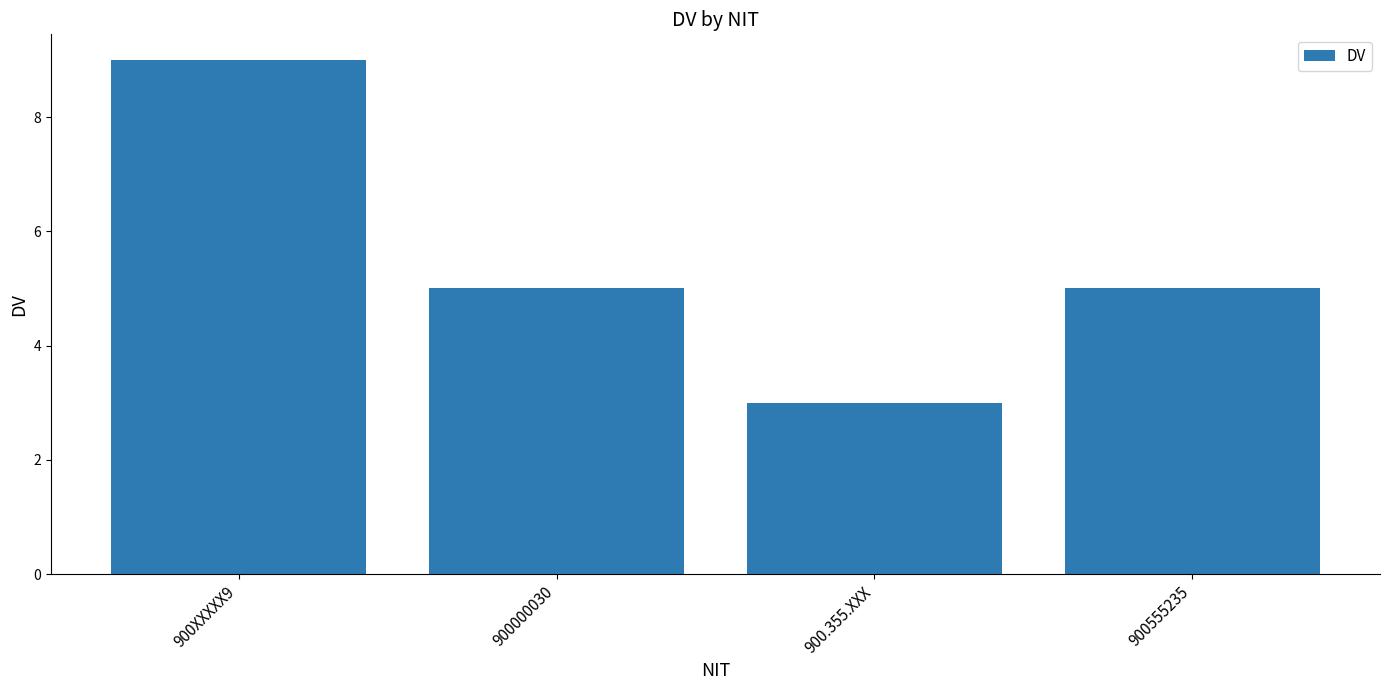

Reading left to right, what are all the values shown in this chart?

9	5	3	5